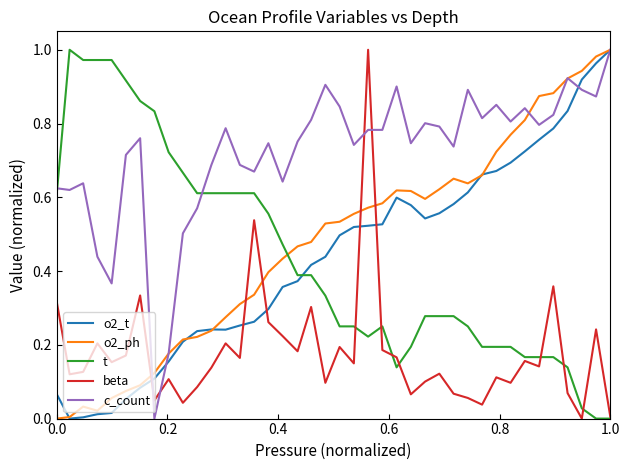

True or false: o2_ph and t cross at least once.

True